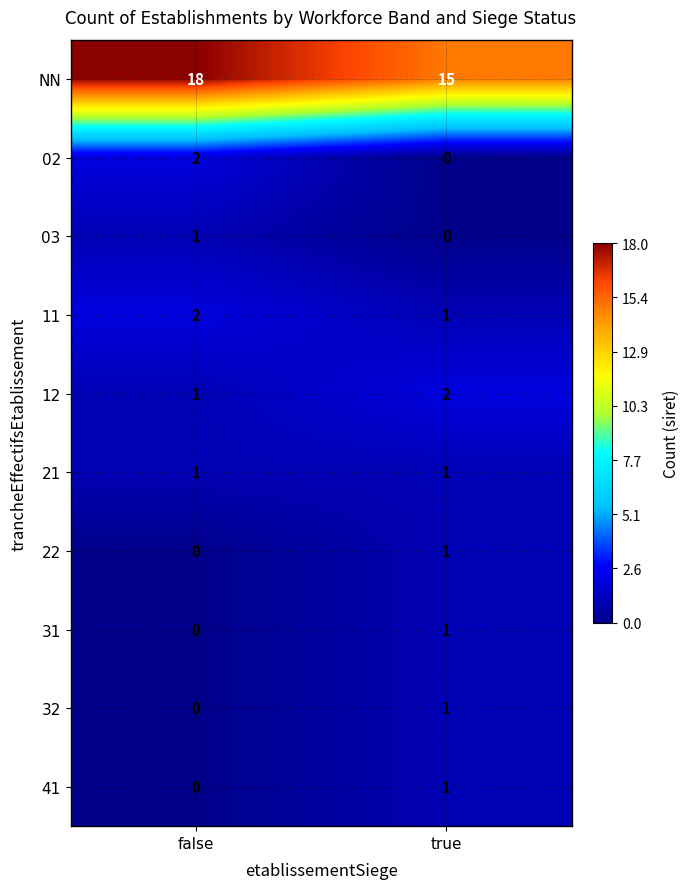

How many data points does each series have?

2